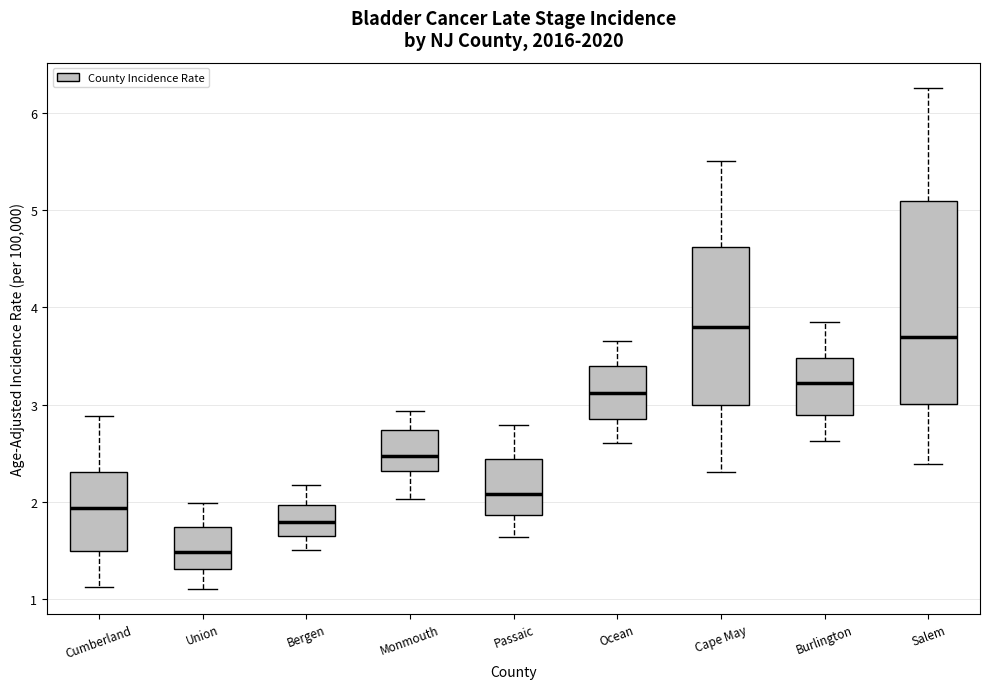

Reading left to right, transcribe this box plot: for each box, give where its median line is, the range the box spans, and where its two whiskers end, as read against the y-axis. The values are not printed on the chart, so give them approximately, as read against the axis.

Cumberland: median 1.9, box 1.5 to 2.3, whiskers 1.1 to 2.9
Union: median 1.5, box 1.3 to 1.7, whiskers 1.1 to 2.0
Bergen: median 1.8, box 1.7 to 2.0, whiskers 1.5 to 2.2
Monmouth: median 2.5, box 2.3 to 2.7, whiskers 2.0 to 2.9
Passaic: median 2.1, box 1.9 to 2.4, whiskers 1.6 to 2.8
Ocean: median 3.1, box 2.9 to 3.4, whiskers 2.6 to 3.7
Cape May: median 3.8, box 3.0 to 4.6, whiskers 2.3 to 5.5
Burlington: median 3.2, box 2.9 to 3.5, whiskers 2.6 to 3.8
Salem: median 3.7, box 3.0 to 5.1, whiskers 2.4 to 6.3